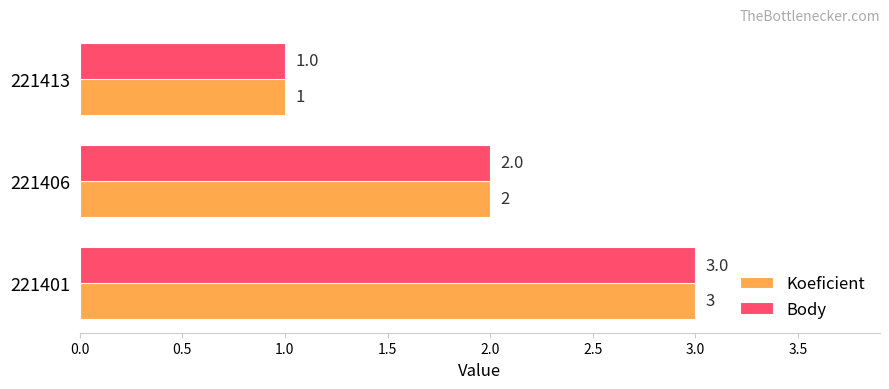

Rank the categories by Body value from highest to lowest.

221401, 221406, 221413